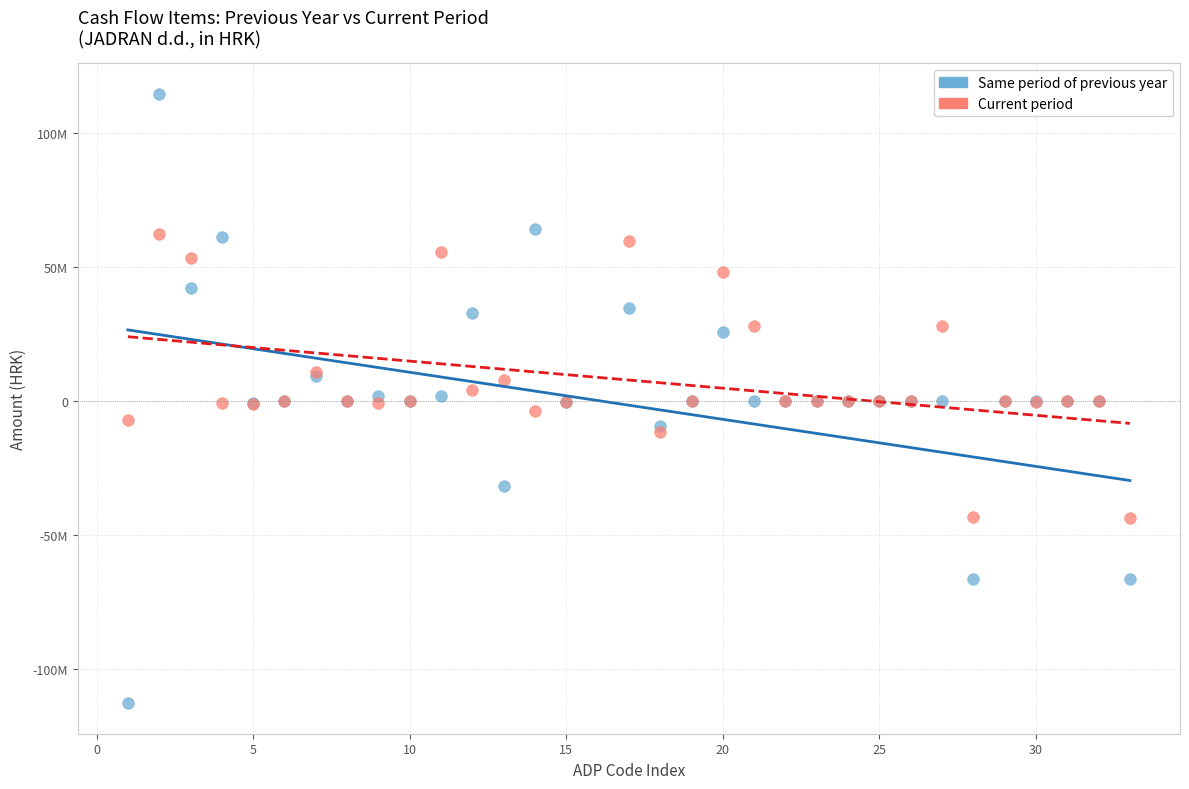

Which series contains the highest Y value?

Same period of previous year